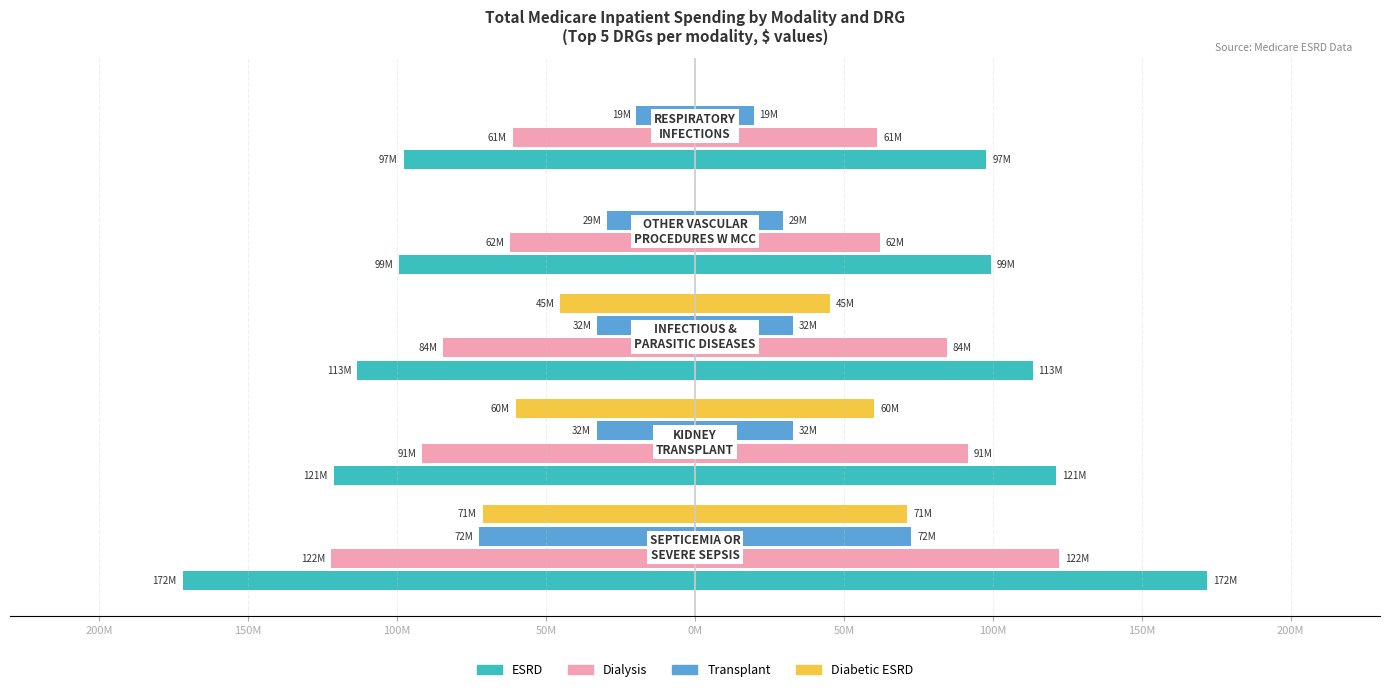

Does the chart contain stacked bars?

No